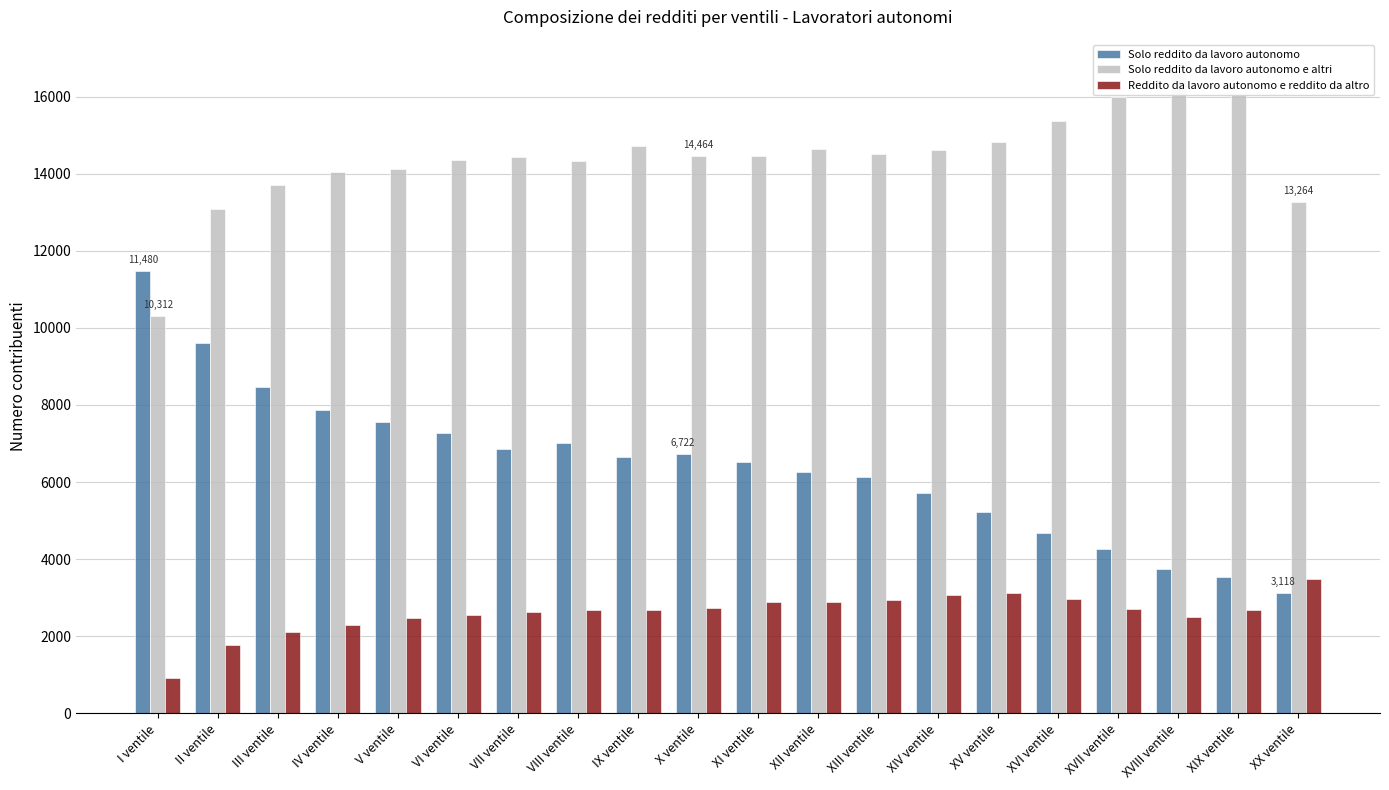

What is the minimum value shown in the chart?

913